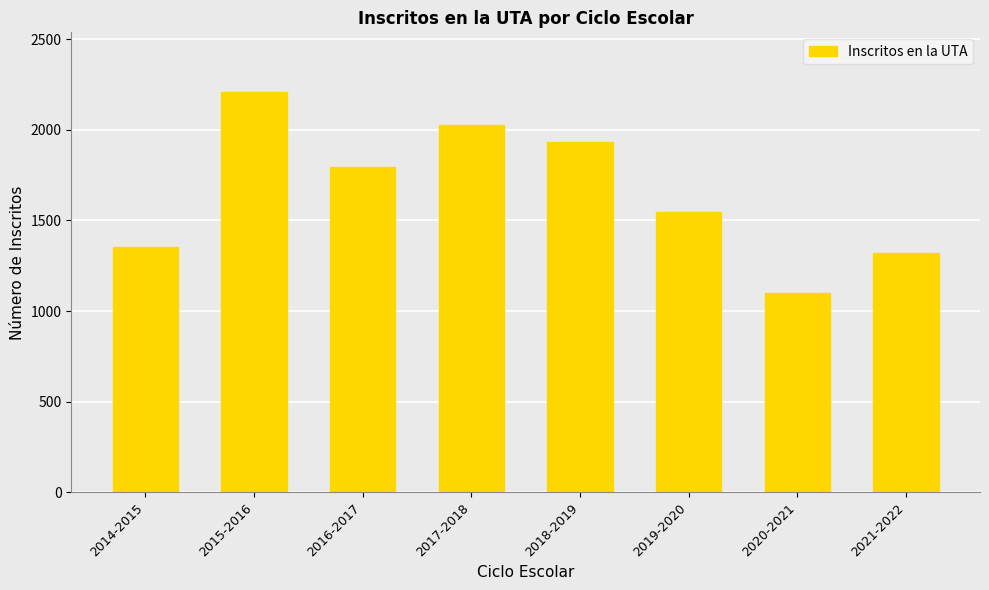

Reading left to right, what are all the values shown in this chart?

2014-2015=1354	2015-2016=2206	2016-2017=1794	2017-2018=2025	2018-2019=1932	2019-2020=1546	2020-2021=1100	2021-2022=1321